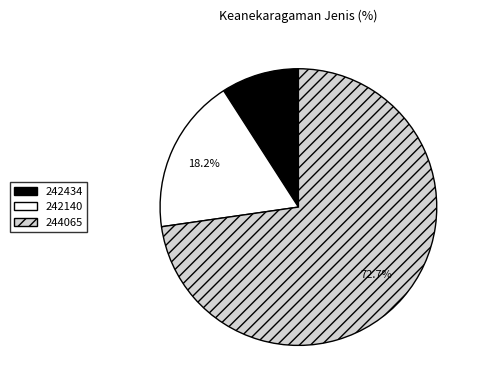

What is the ratio of the value at 242140 to the value at 242434?

2.0